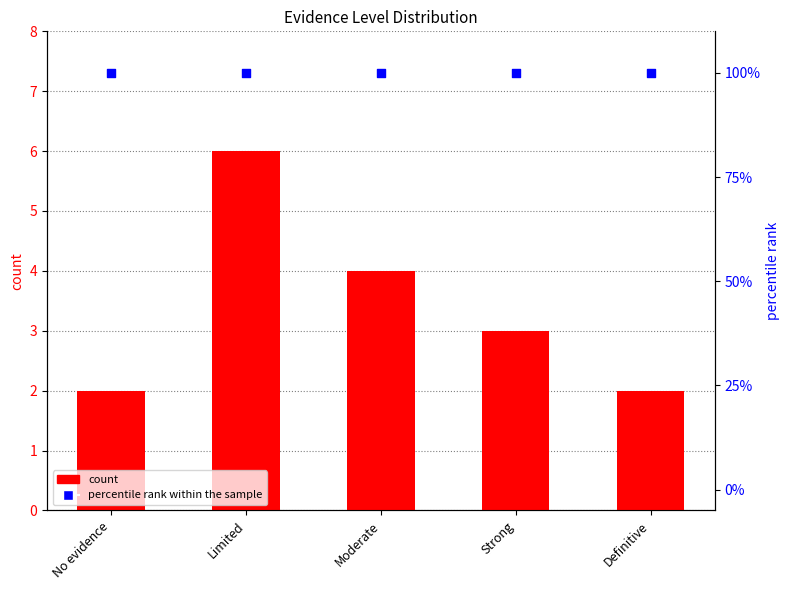

What are all the series names shown in the legend?

count, percentile rank within the sample